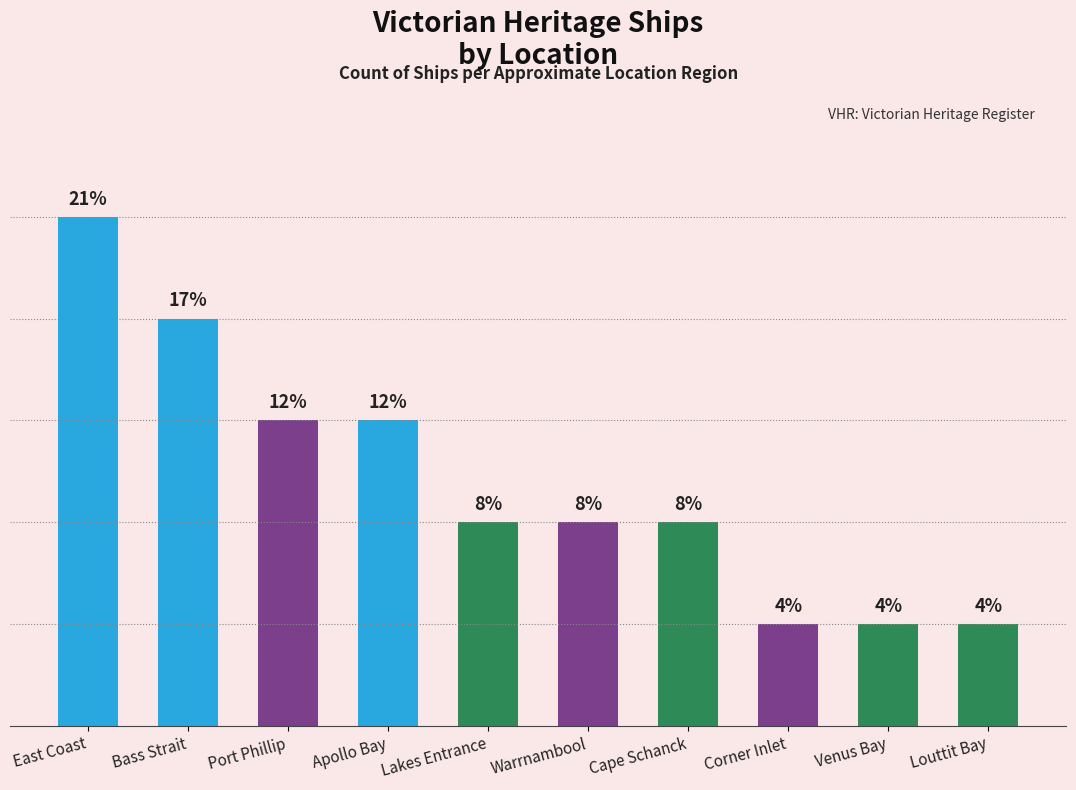

Does the chart contain any negative values?

No